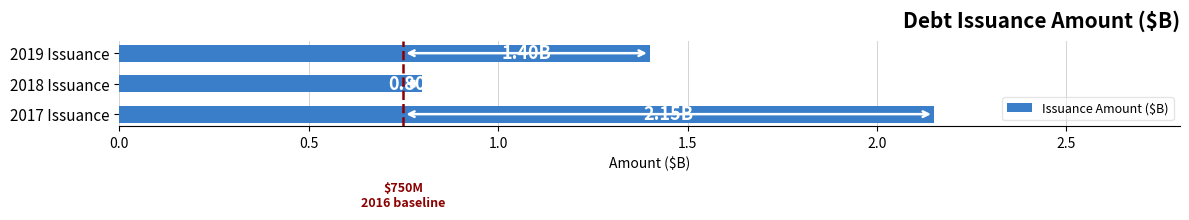

List the labels in order of value, smallest first.

2018 Issuance, 2019 Issuance, 2017 Issuance